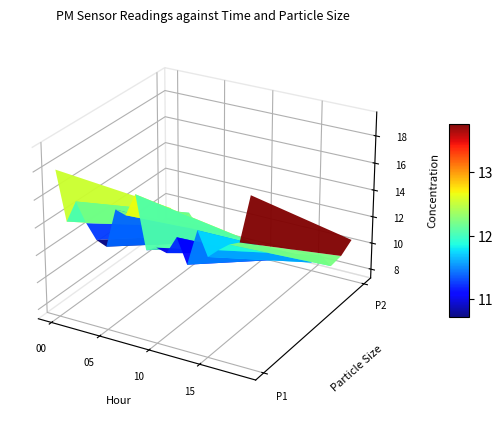

Reading right to left, extract all data points from this chart.

P1: 19.5	16.1	15.8	15.2	14.5	16.2	13.6	15.3	14.1	14.2	13.9	17.6	16.0	16.2	13.4	13.7	14.7	16.1	14.5	18.0
P2: 10.4	9.0	8.1	8.7	8.0	8.3	7.8	7.6	7.9	7.8	8.2	8.5	8.4	8.3	7.7	8.1	8.6	9.5	8.1	9.5